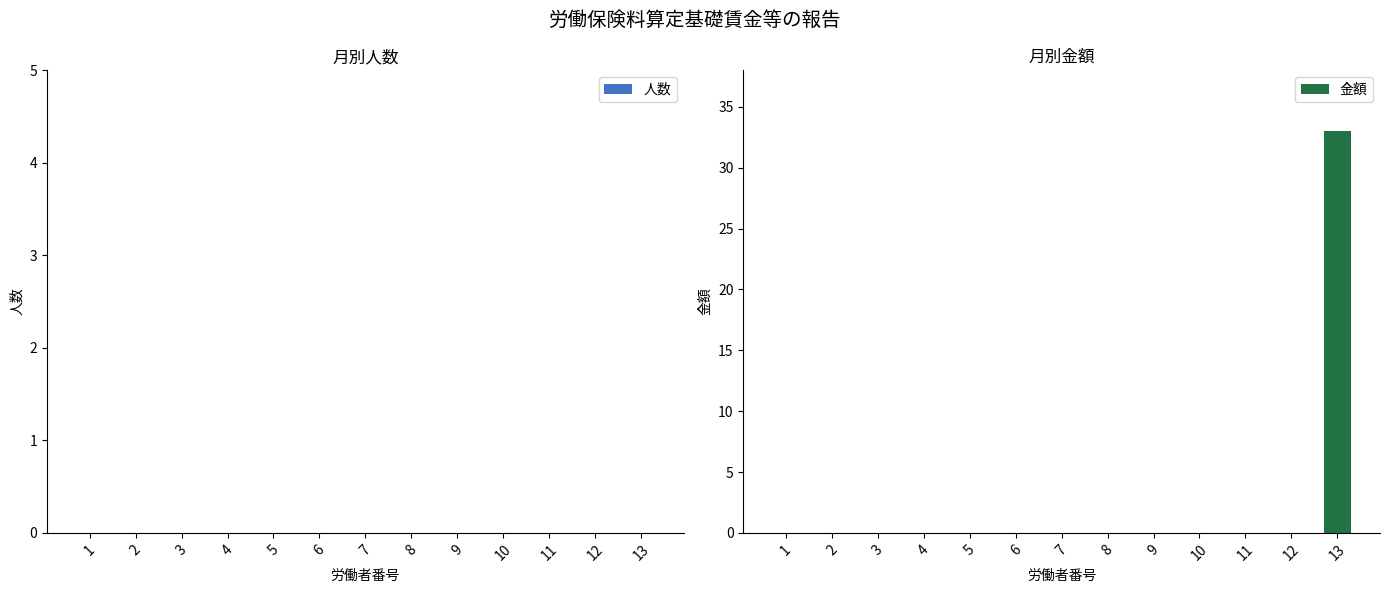

At which category does the chart reach its peak across all series?

13